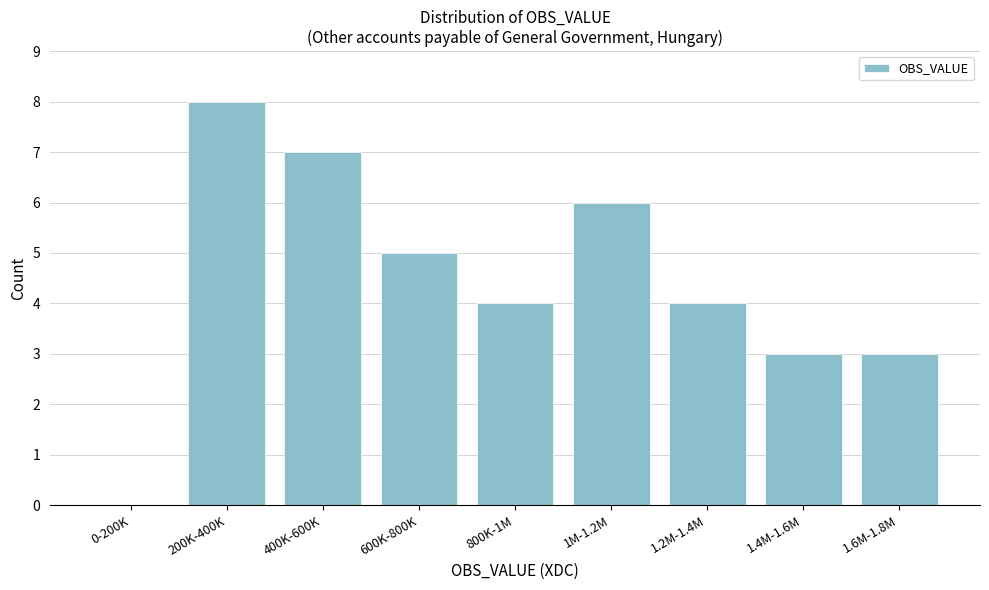

Reading left to right, what are all the values shown in this chart?

0-200K=0	200K-400K=8	400K-600K=7	600K-800K=5	800K-1M=4	1M-1.2M=6	1.2M-1.4M=4	1.4M-1.6M=3	1.6M-1.8M=3